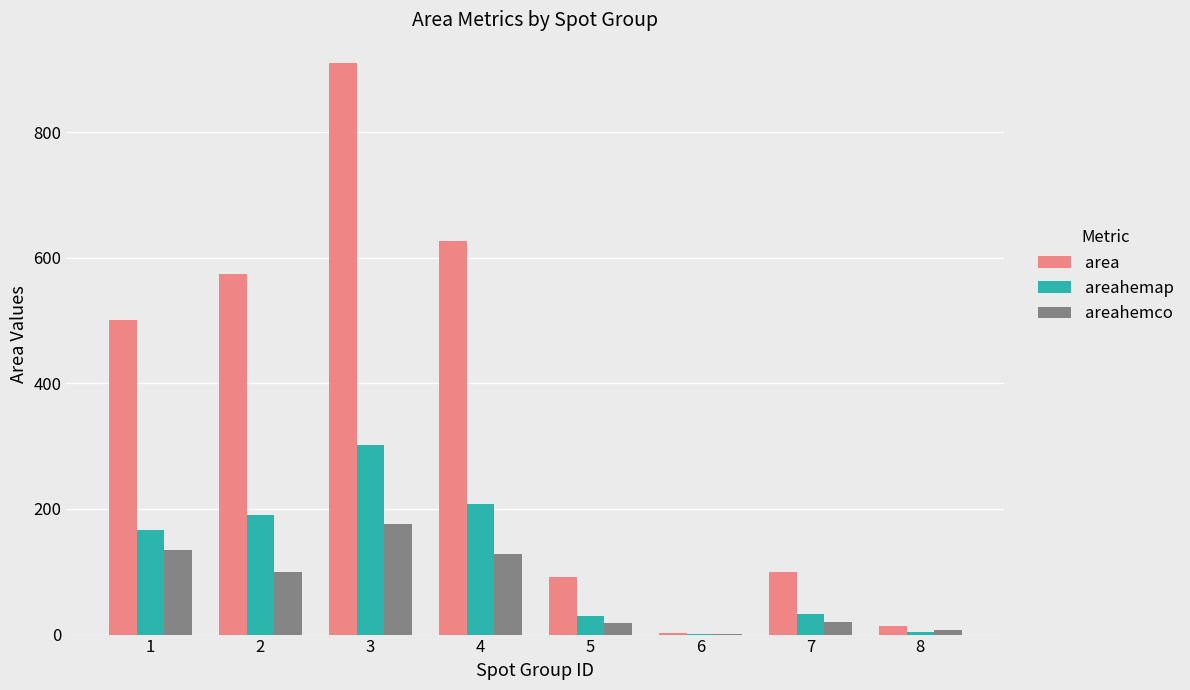

Which series changed the most between 2 and 3?

area